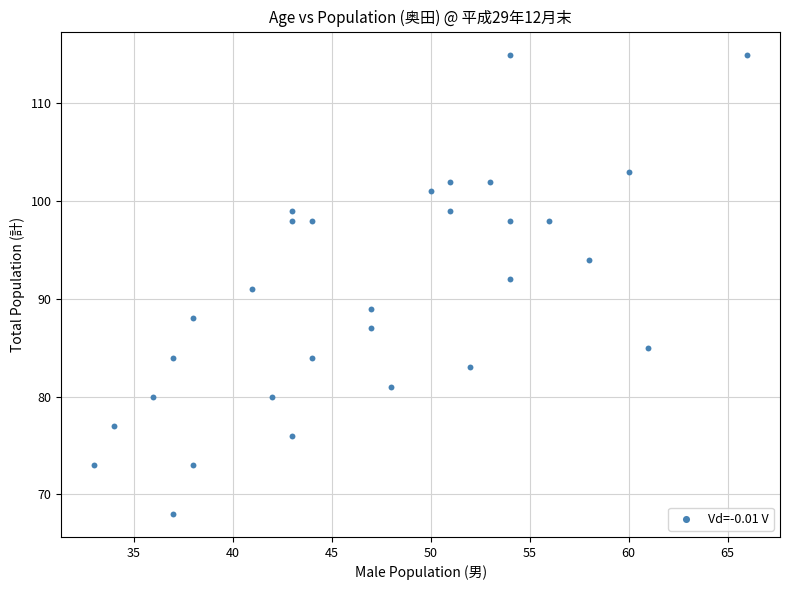

What is the range of Y values (max minus min)?

47